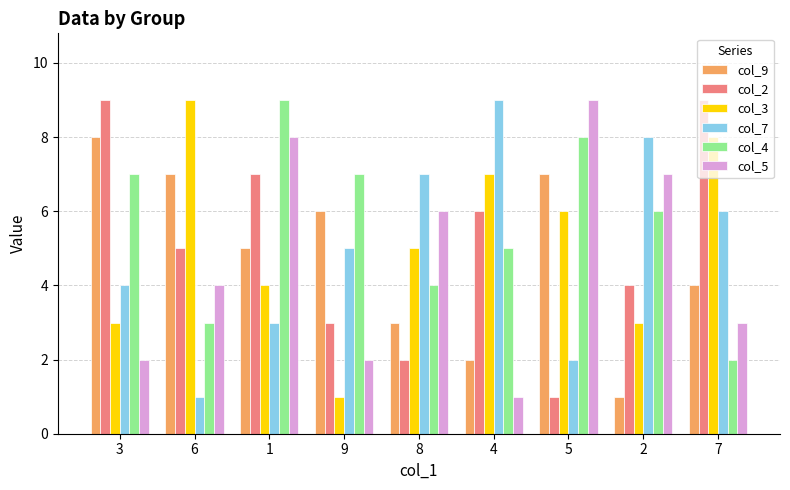

What is the sum of all col_2 values?

46